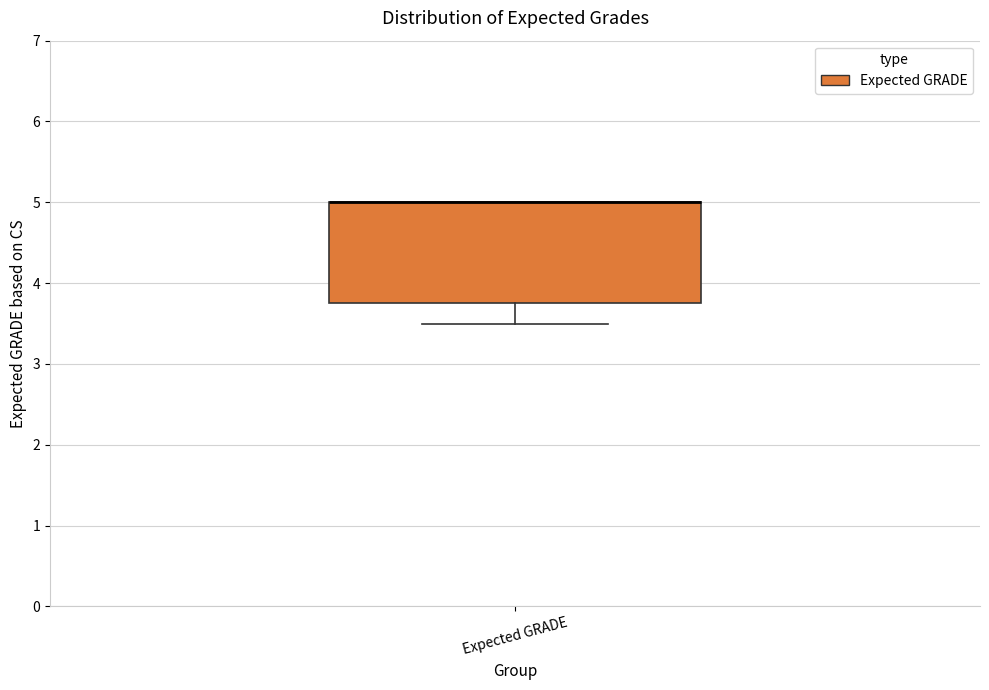

Read this box plot against the y-axis: the position of the median line, the range covered by the box, and the ends of both whiskers. The values are not printed on the chart, so give them approximately, as read against the axis.

median 5.0 (drawn on the box's upper edge), box 3.8 to 5.0, whiskers 3.5 to 5.0